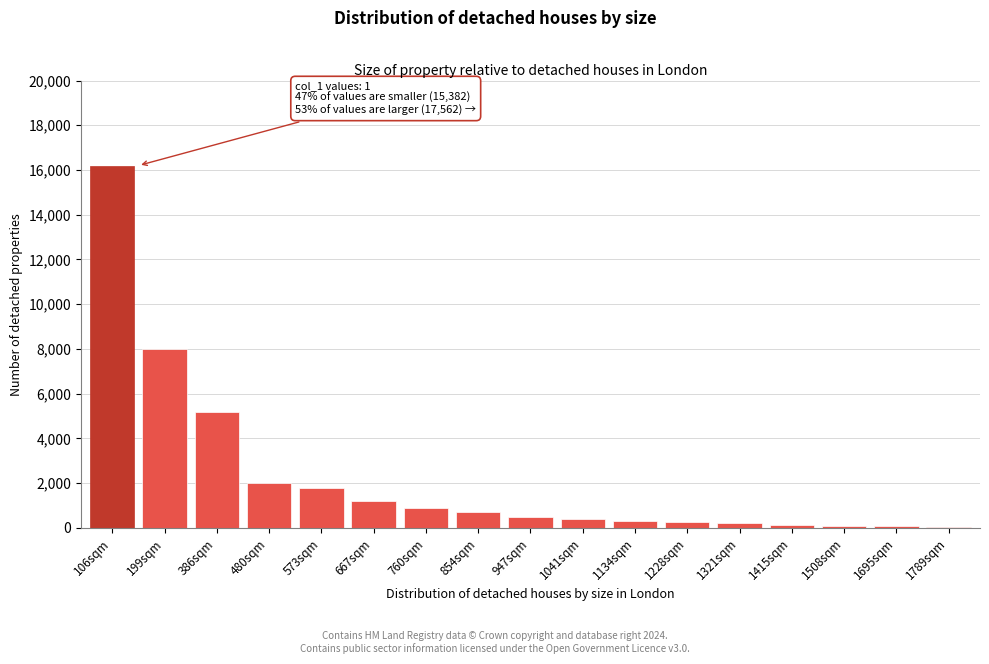

What is the difference between the maximum and minimum values?

16140